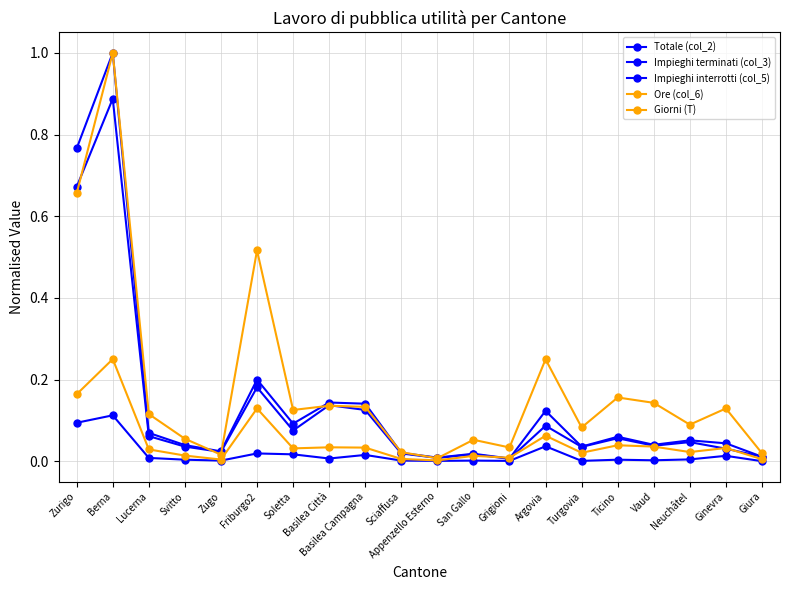

How many times do Giorni (T) and Totale (col_2) cross each other?

2